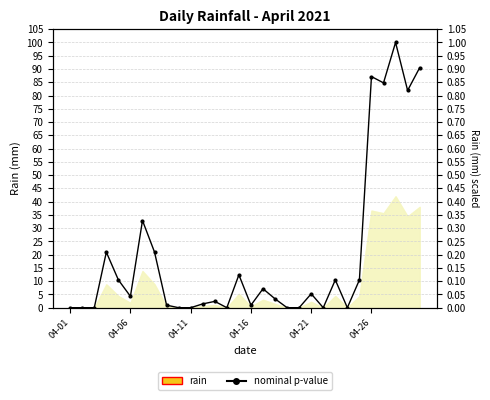

How many values are above zero?

20